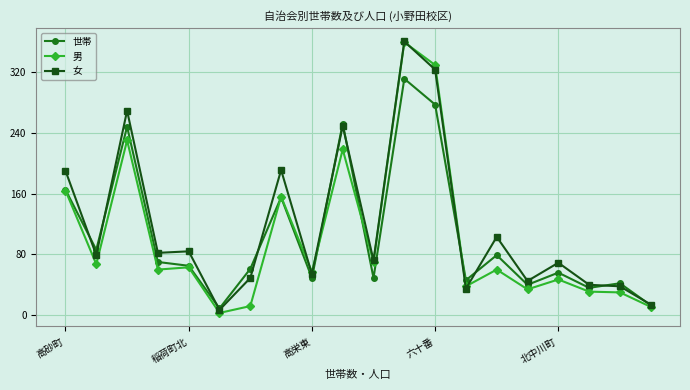

True or false: 男 has more than 1 interior local peaks.

True